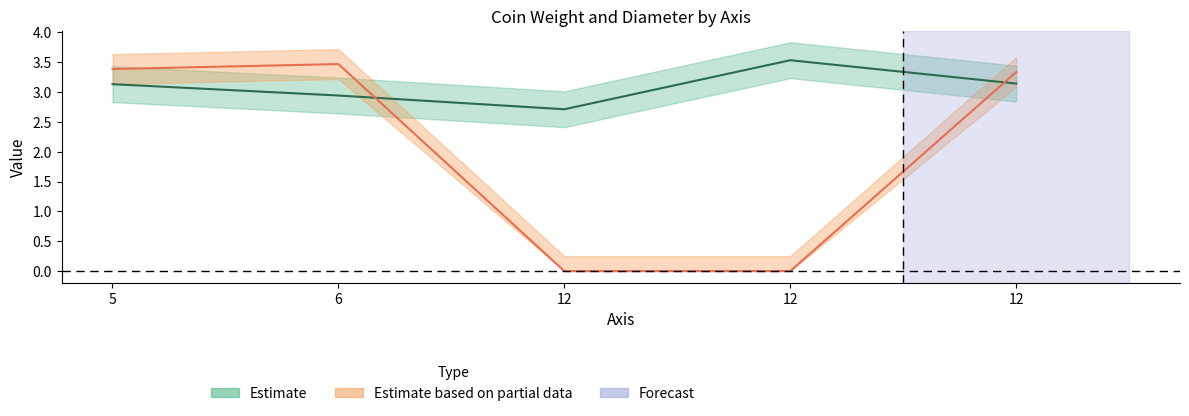

Where does the diameter series first go above 3?

5